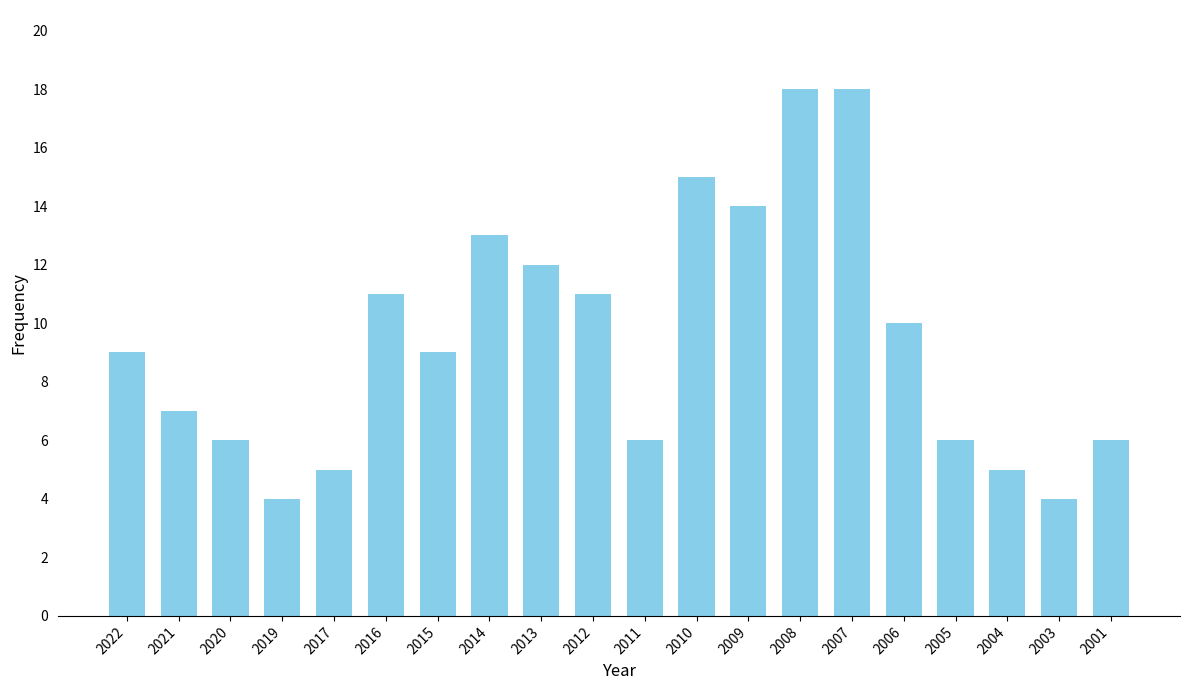

What is the sum of the values at 2009 and 2005?

20